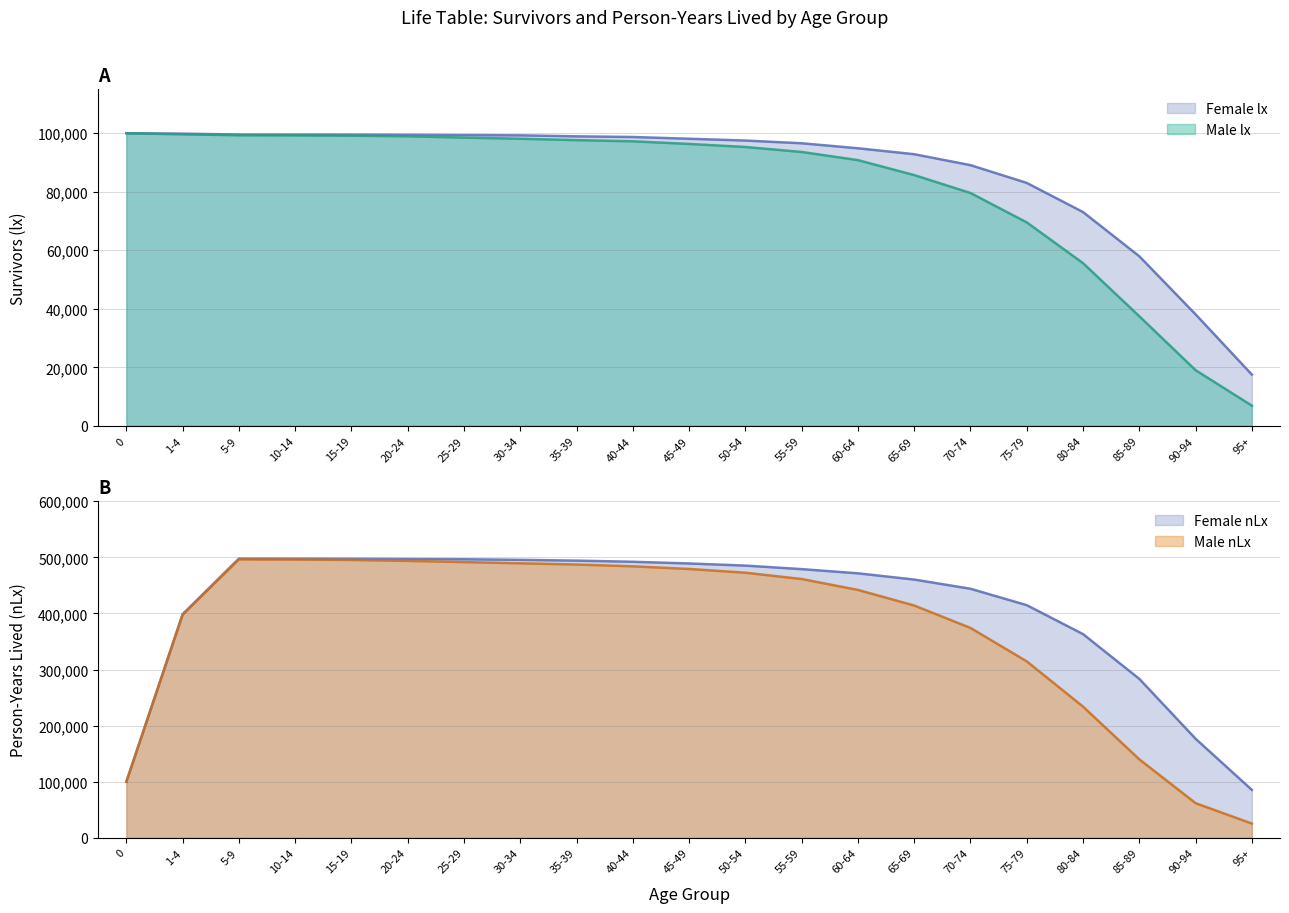

At which category does Female nLx reach its first local peak?

5-9